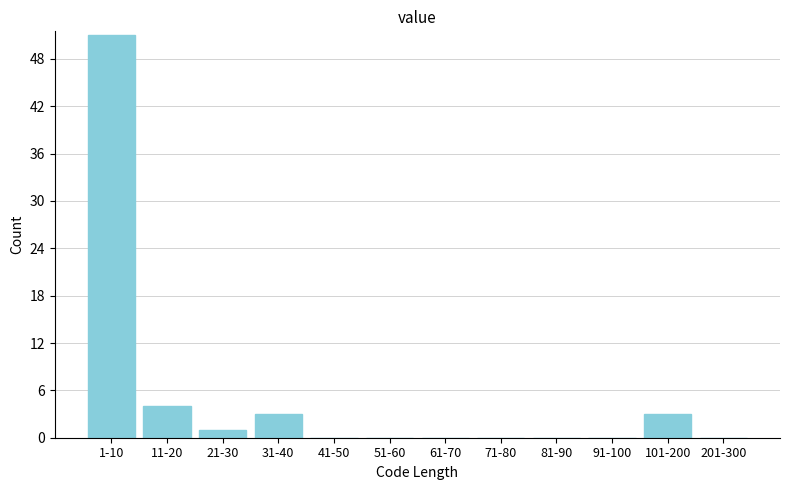

Reading left to right, extract all data points from this chart.

1-10=51	11-20=4	21-30=1	31-40=3	41-50=0	51-60=0	61-70=0	71-80=0	81-90=0	91-100=0	101-200=3	201-300=0